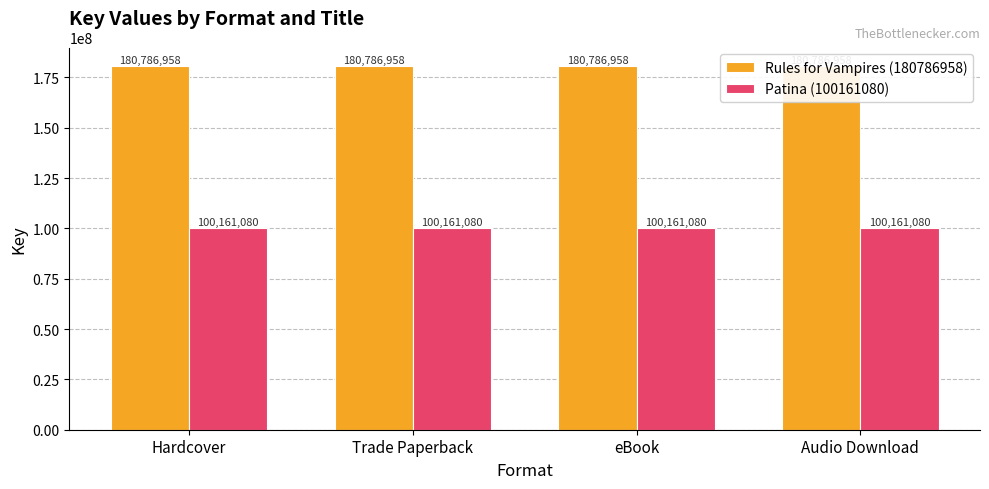

What position from the left is Hardcover?

1